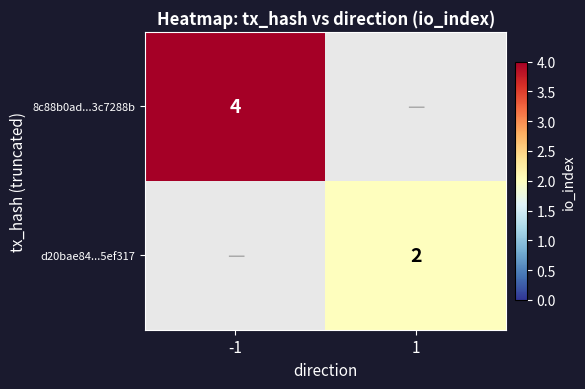

The value of d20bae84...5ef317 at 1 is 2. True or false?

True